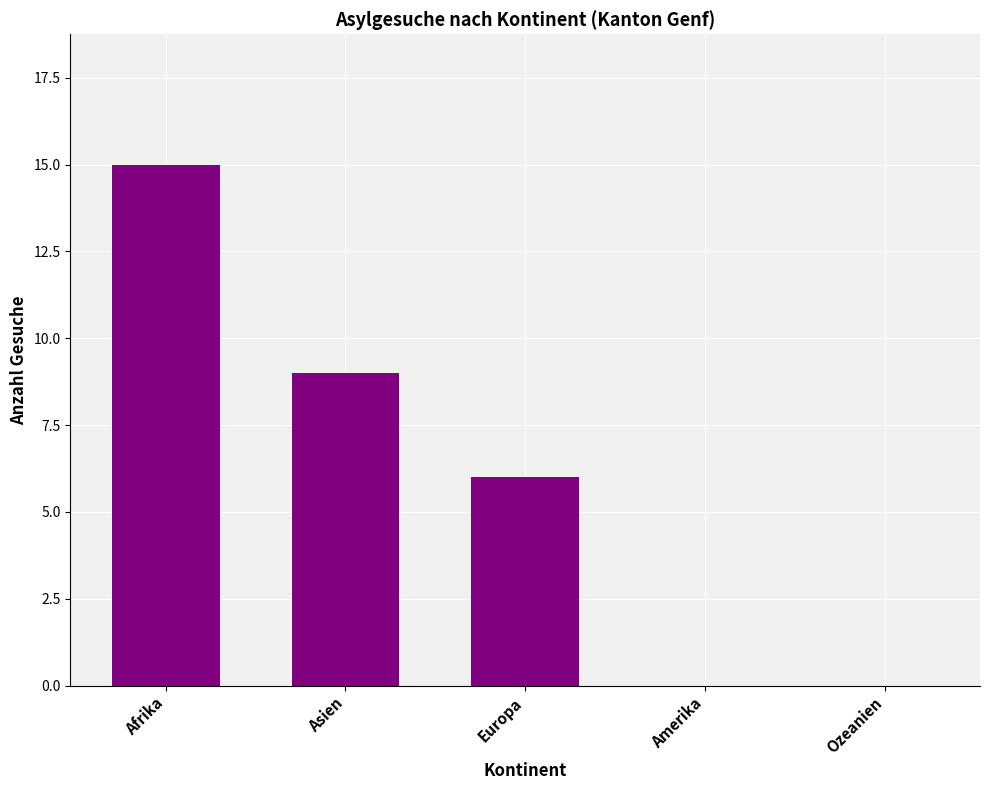

What is the greatest value displayed?

15